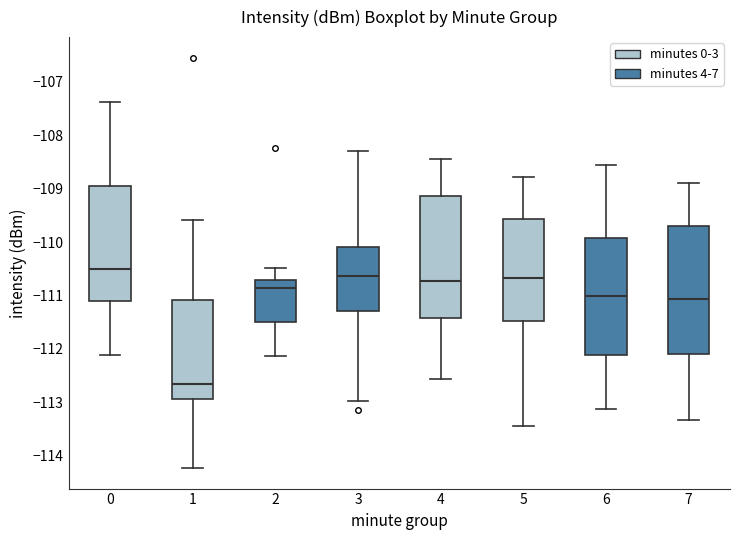

Which box's median line is the lowest?

1